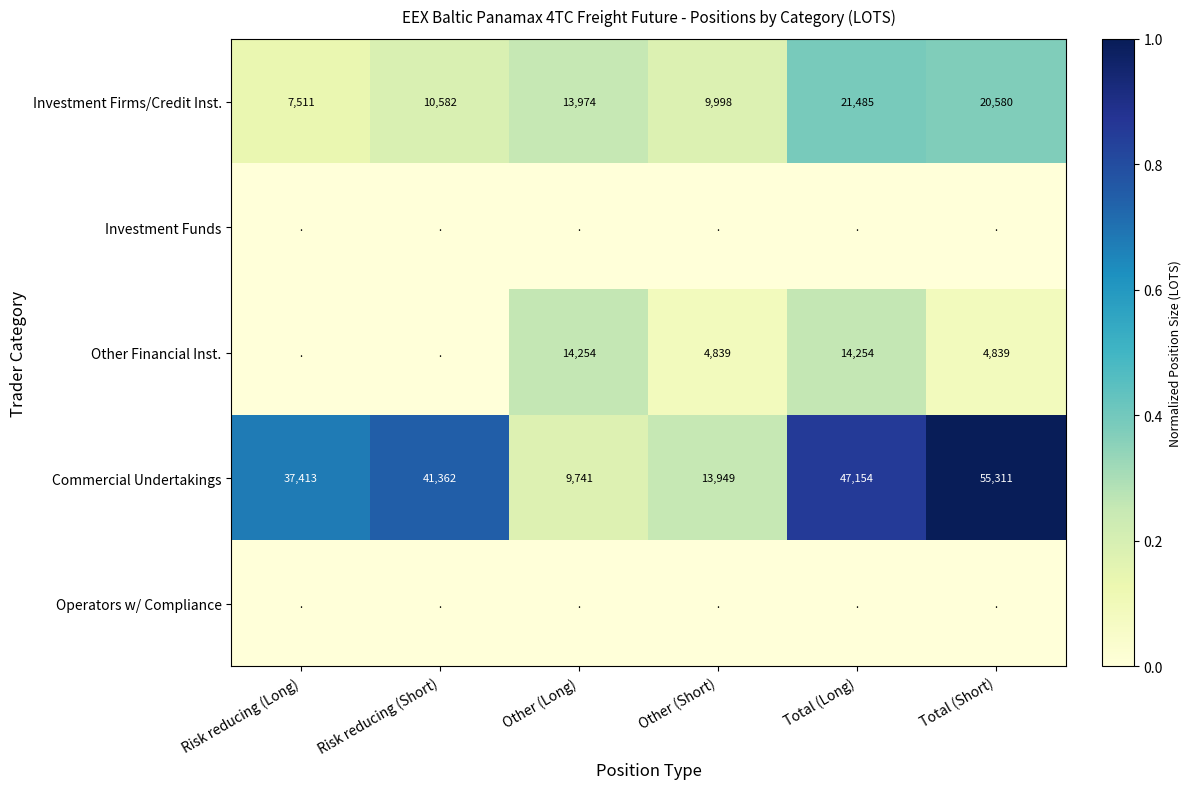

True or false: Investment Firms/Credit Inst. has a value of 13844 at Total (Short).

False